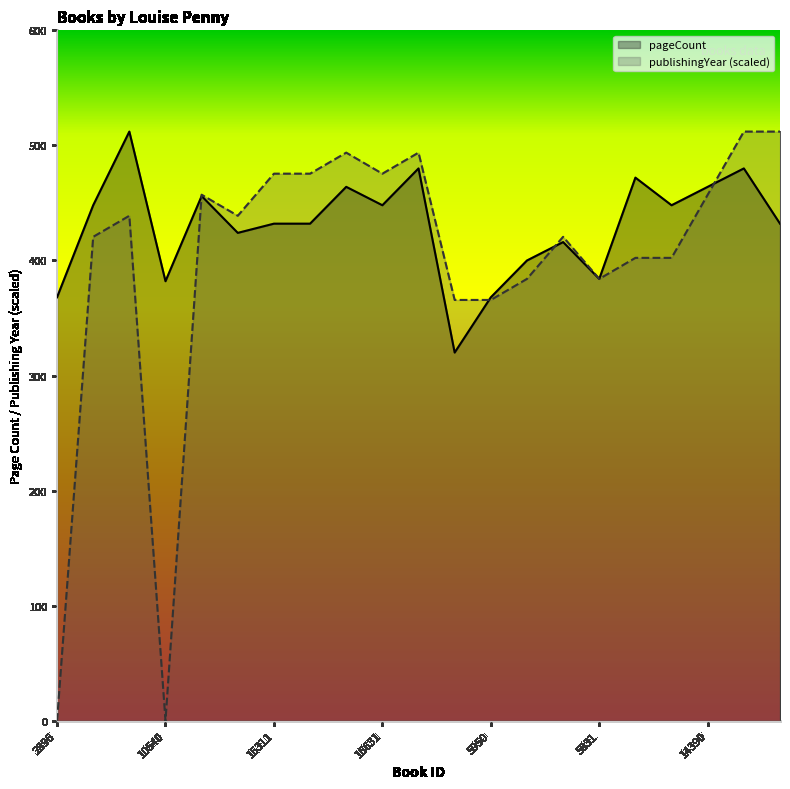

Is the value of pageCount at 13502 greater than the value of publishingYear at 17198?

No